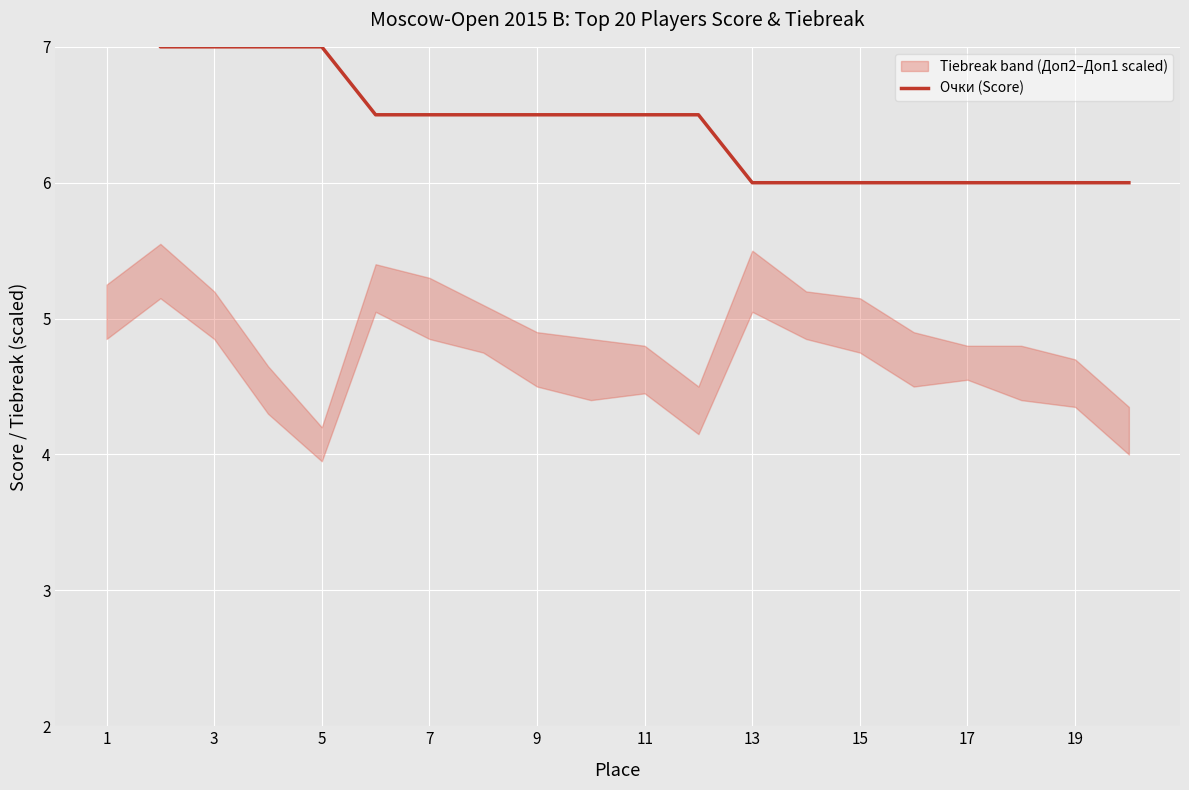

How many categories are shown in the chart?

20